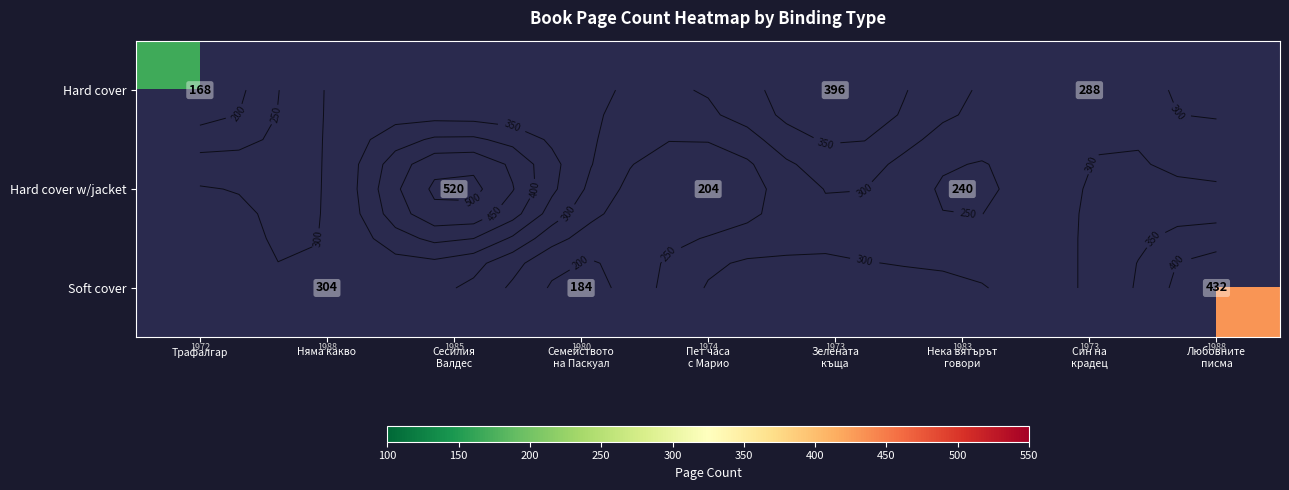

How many positive values does the Soft cover series have?

3